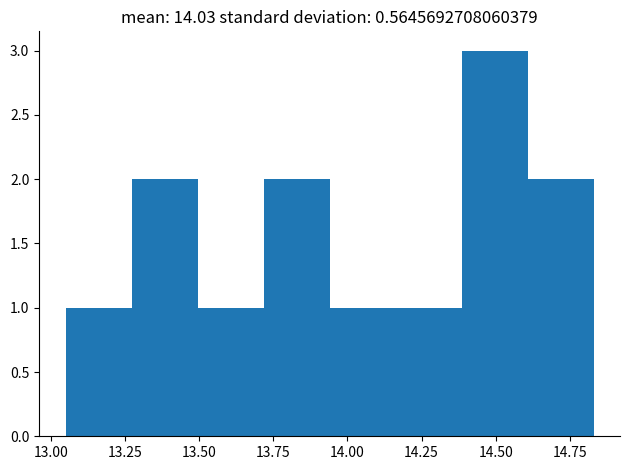

Which range on the x-axis has the tallest bar?

14.40 to 14.60